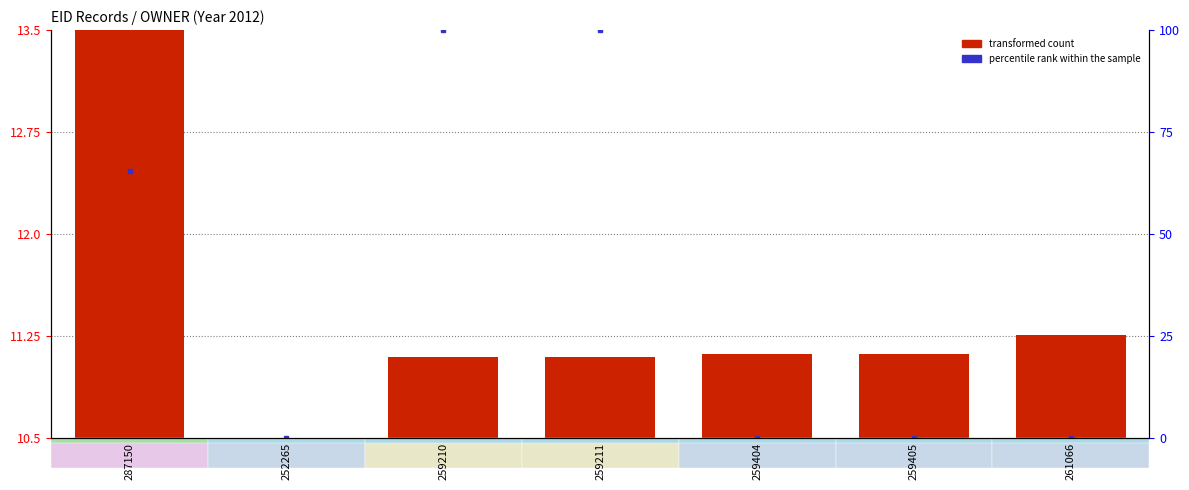

How many data points in percentile rank within the sample are above 0?

3